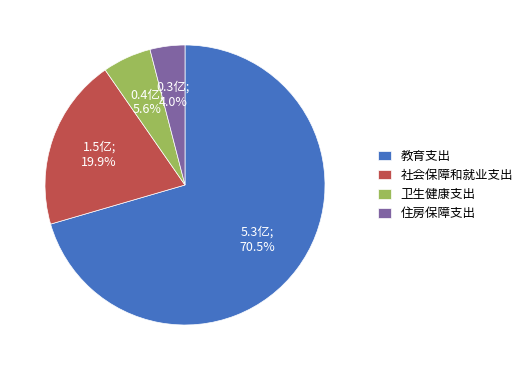

Is there a majority slice in this chart?

Yes